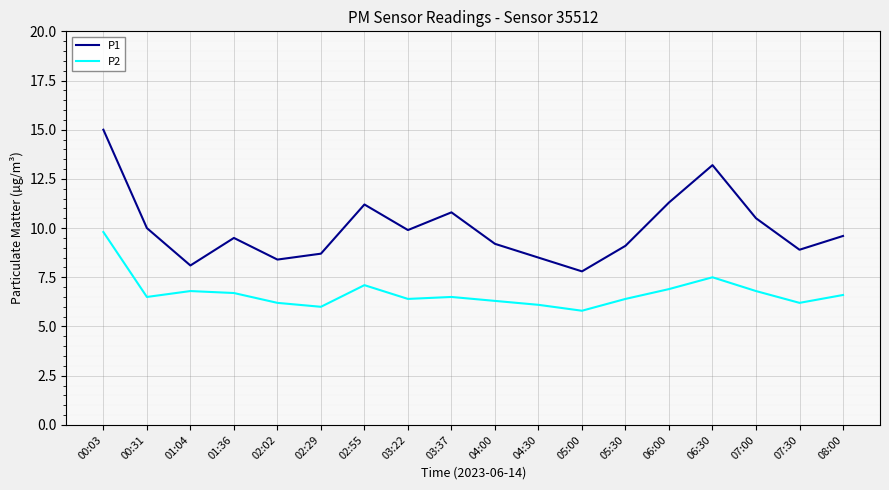

What value does the P2 series have at 04:00?

6.3